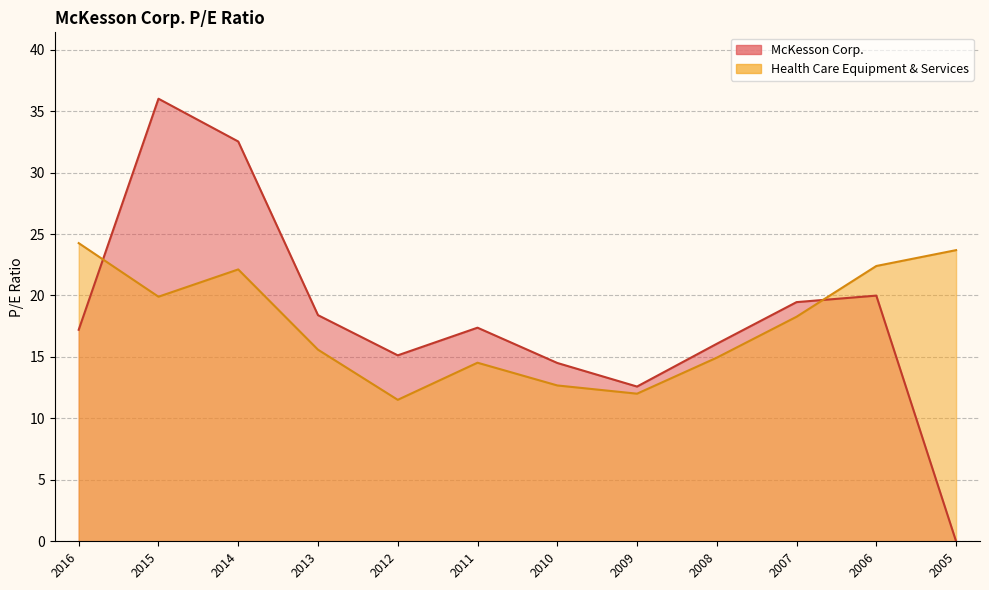

Reading left to right, what are all the values shown in this chart?

McKesson Corp.: 17.2	36.0	32.5	18.4	15.1	17.4	14.5	12.6	16.1	19.5	20.0	0.0
Health Care Equipment & Services: 24.3	19.9	22.1	15.6	11.5	14.5	12.7	12.0	14.9	18.3	22.4	23.7